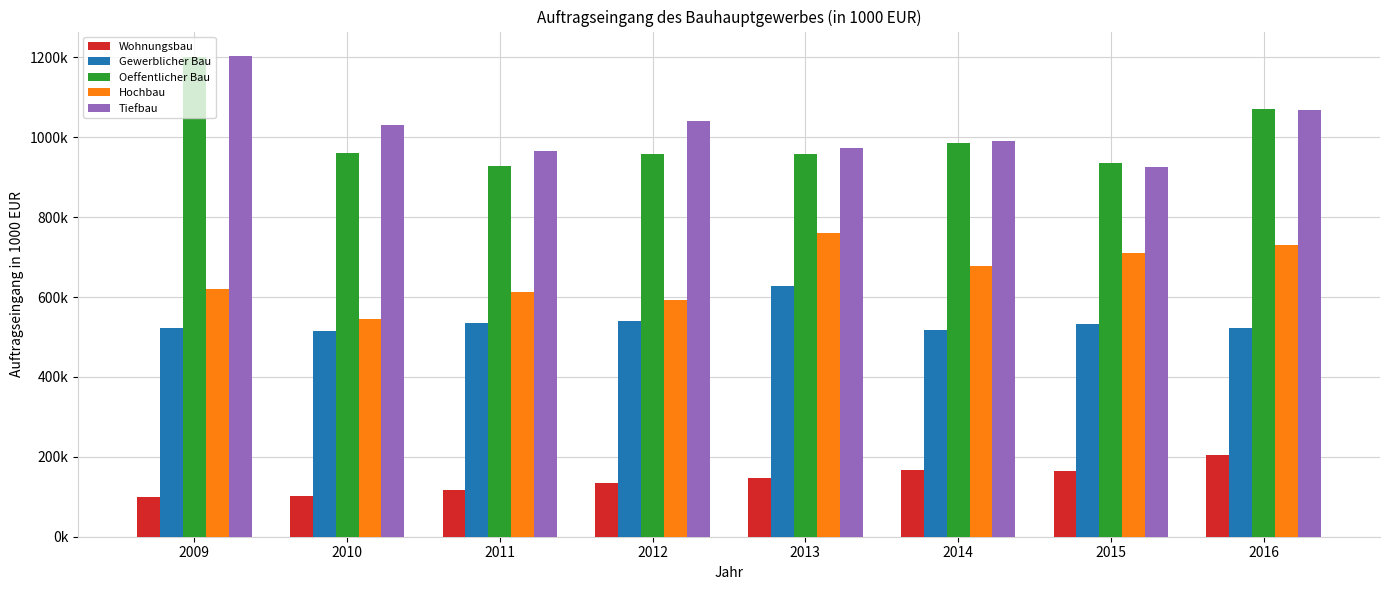

Does the chart contain stacked bars?

No